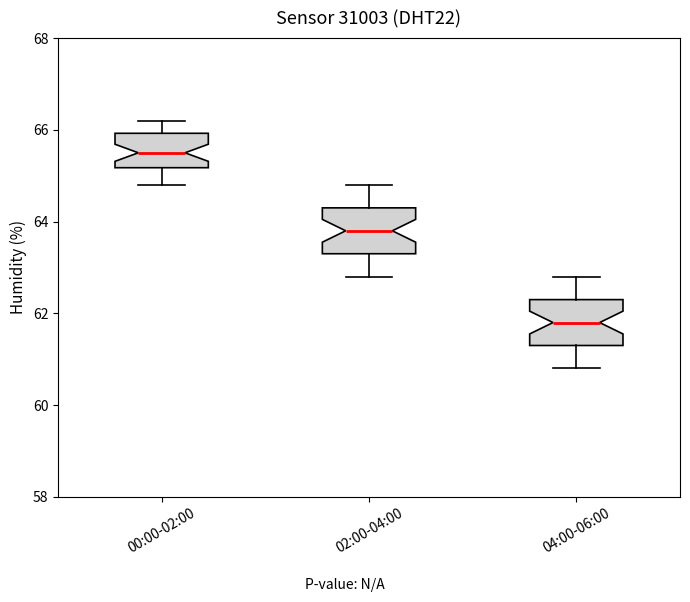

Reading left to right, read every box against the y-axis: the position of its median line, the range the box covers, and the ends of its whiskers. The values are not printed on the chart, so give them approximately, as read against the axis.

00:00-02:00: median 65.6, box 65.2 to 66.0, whiskers 64.8 to 66.2
02:00-04:00: median 63.8, box 63.4 to 64.4, whiskers 62.8 to 64.8
04:00-06:00: median 61.8, box 61.4 to 62.4, whiskers 60.8 to 62.8